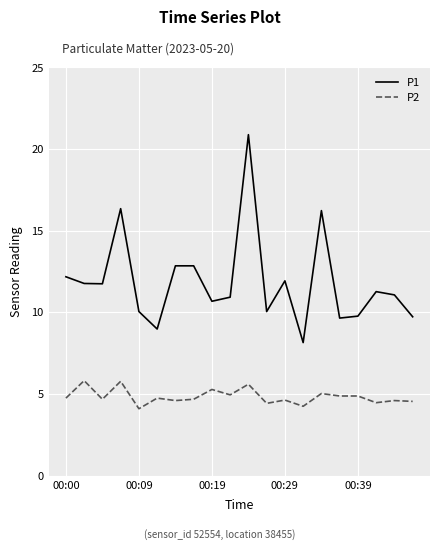

What is the difference between the maximum and minimum values in the P1 series?

12.7